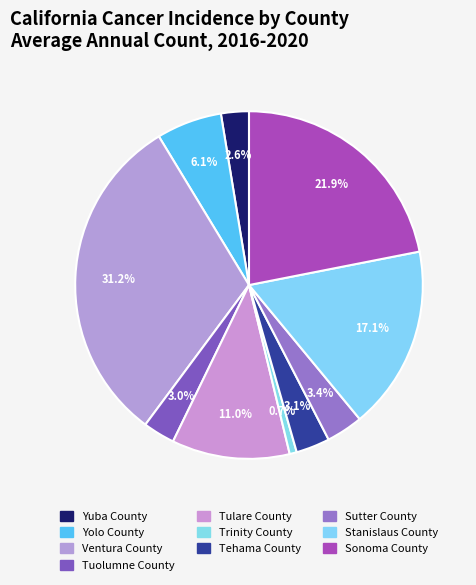

To the nearest percent, what percentage of the pie is Yolo County?

6%